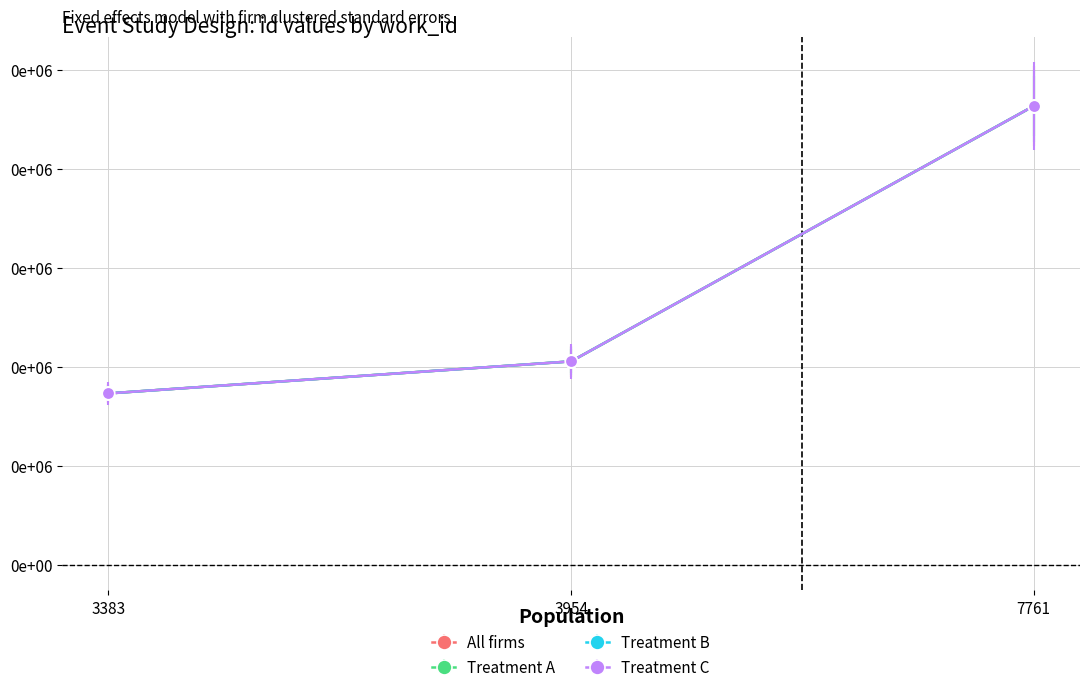

What is the total value across all series at 7761?

92696